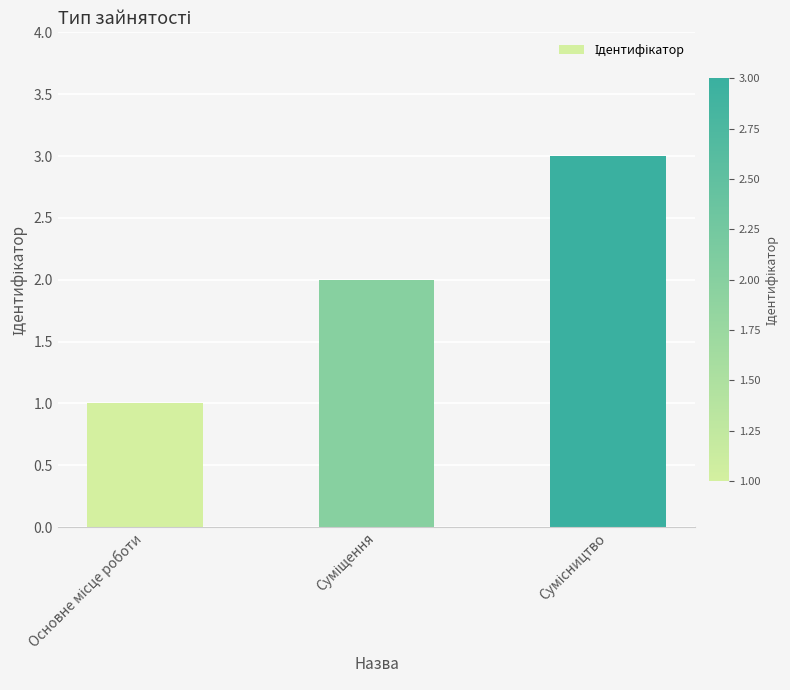

What is the maximum value shown in the chart?

3